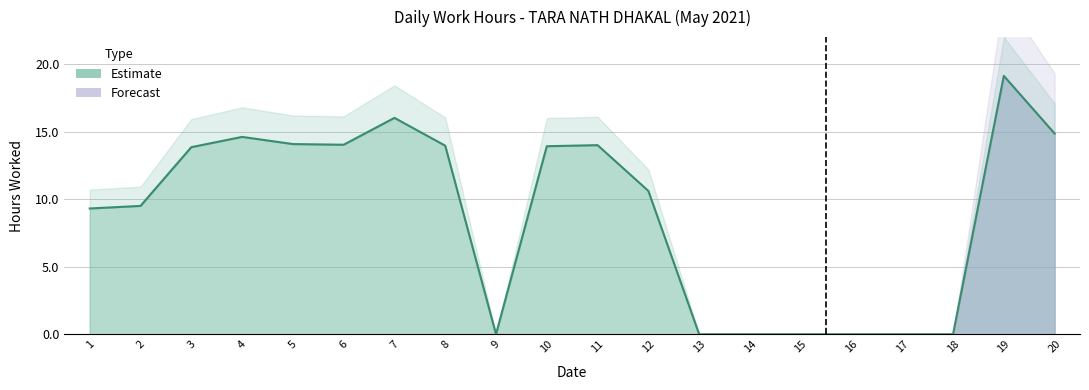

Which category has the highest value across all series?

19